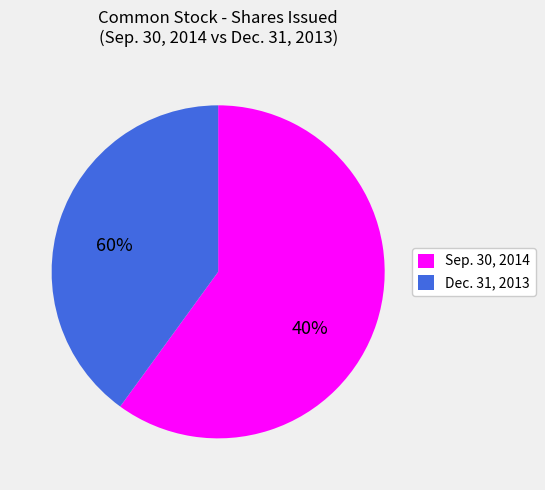

Combined, do Sep. 30, 2014 and Dec. 31, 2013 account for over 50%?

Yes